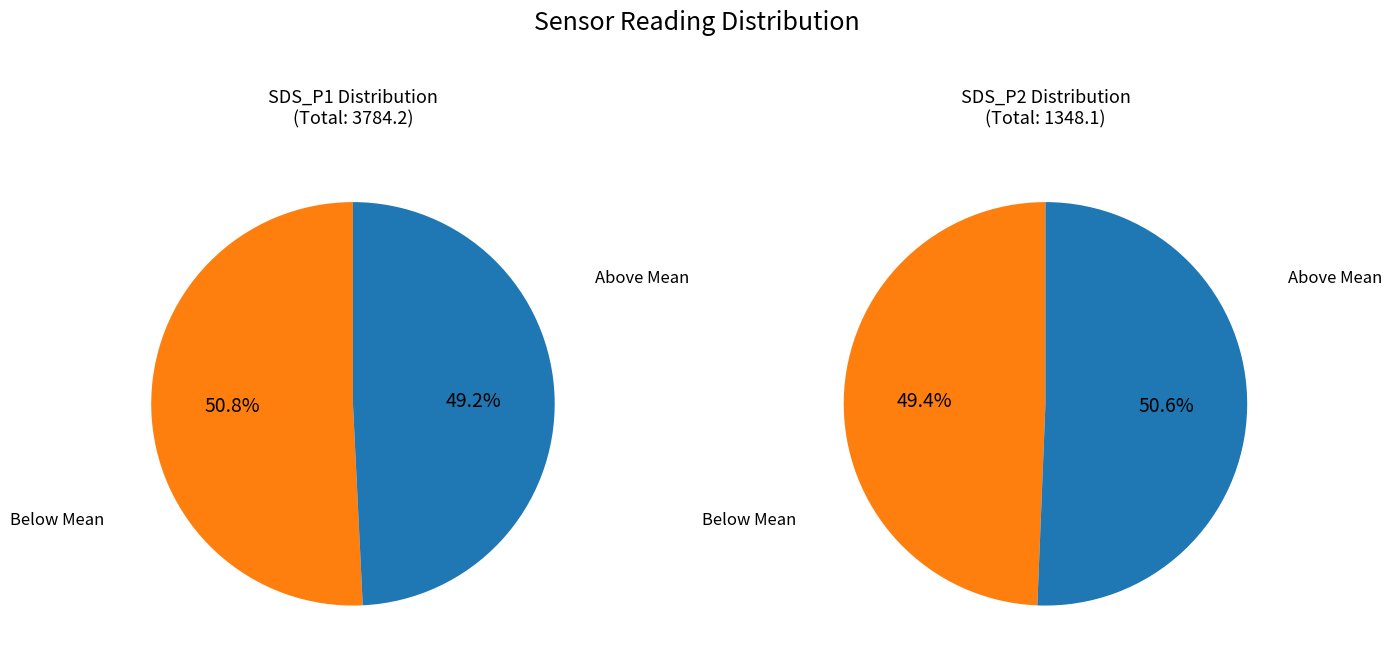

Which series changed the most between 20 and 38?

SDS_P1